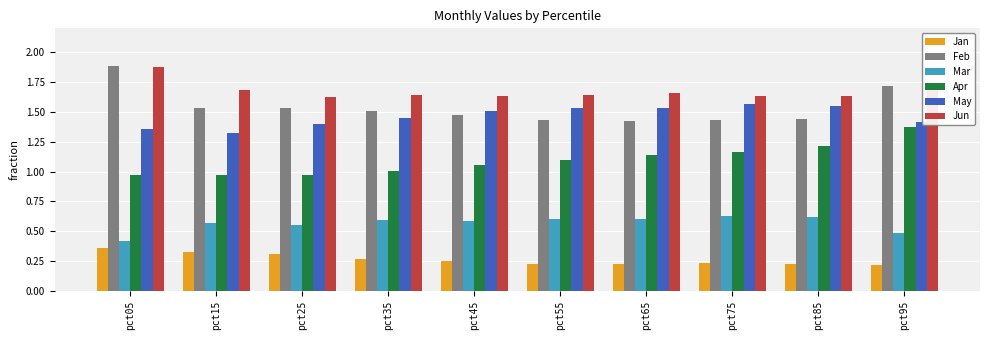

Which series changed the most between pct05 and pct95?

Apr